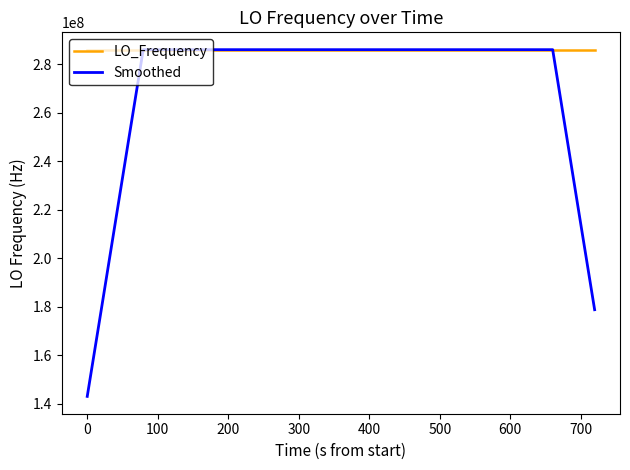

List the series in order of their overall mean, lowest first.

Smoothed, LO_Frequency